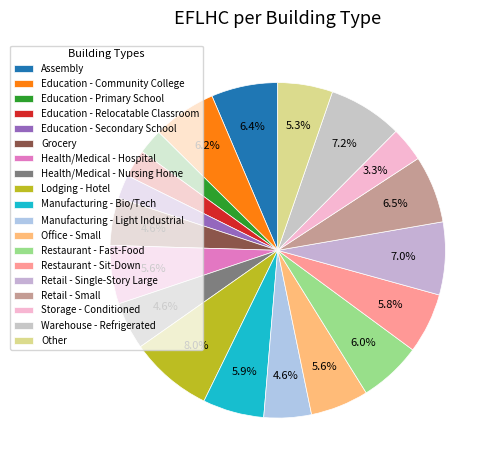

To the nearest percent, what is the difference between the largest and smallest slice percentages?

6%